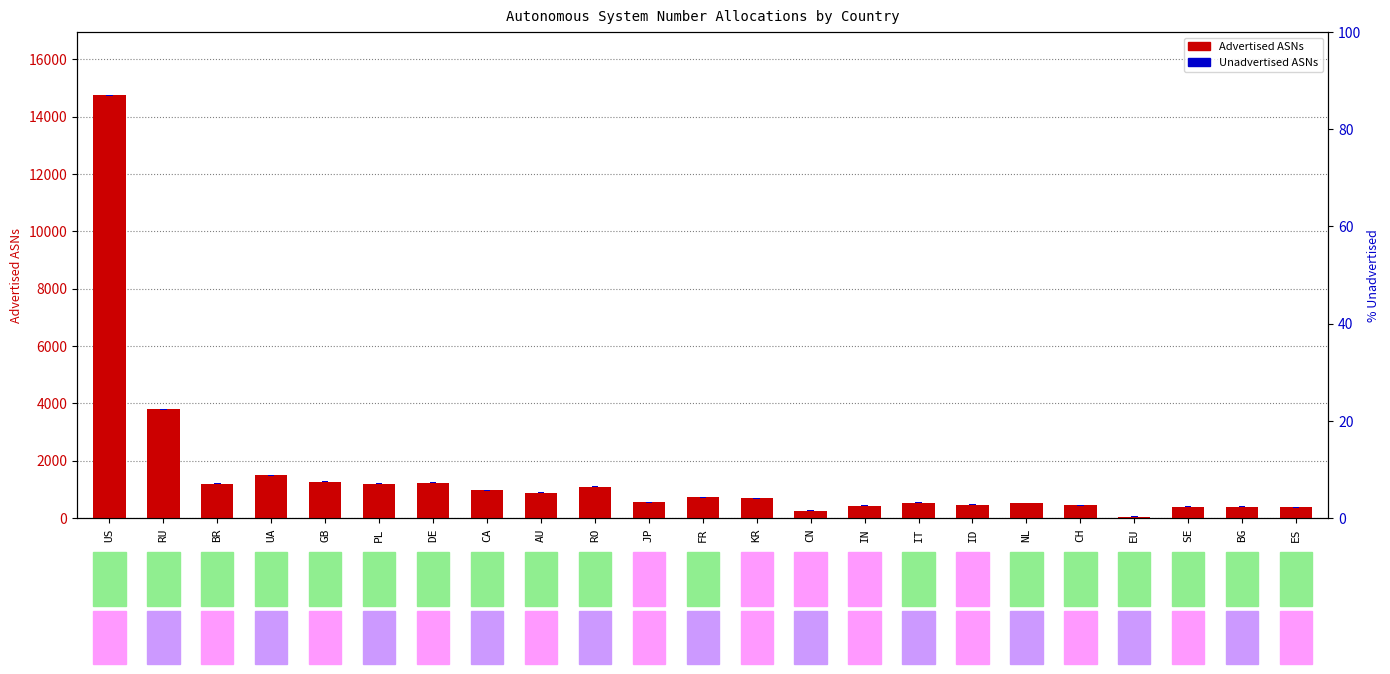

Is it true that Unadvertised ASNs equals 30 at RU?

True